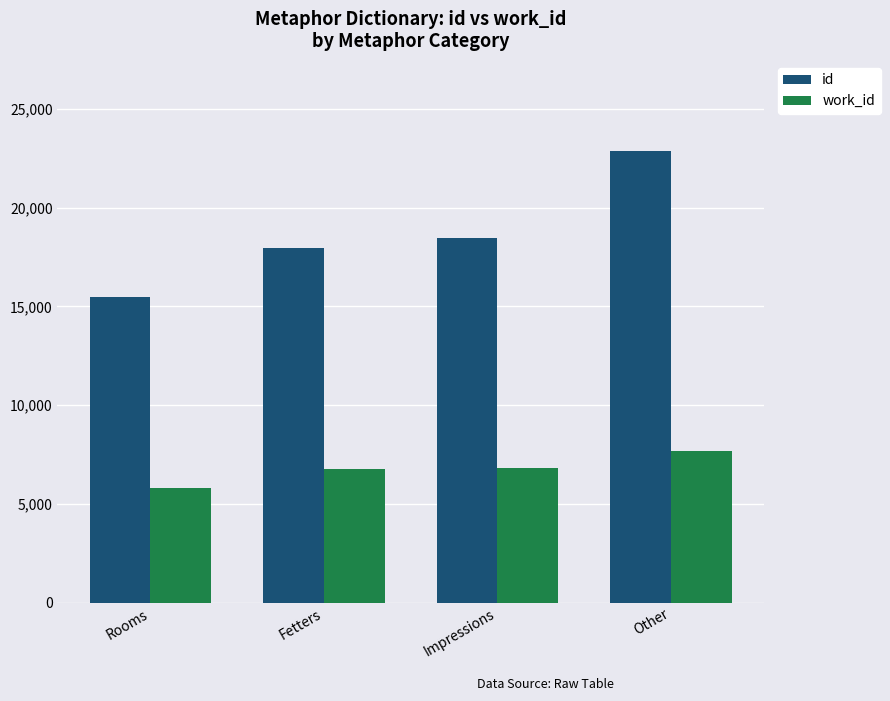

What value does the work_id series have at Rooms, to the nearest 50?

5800